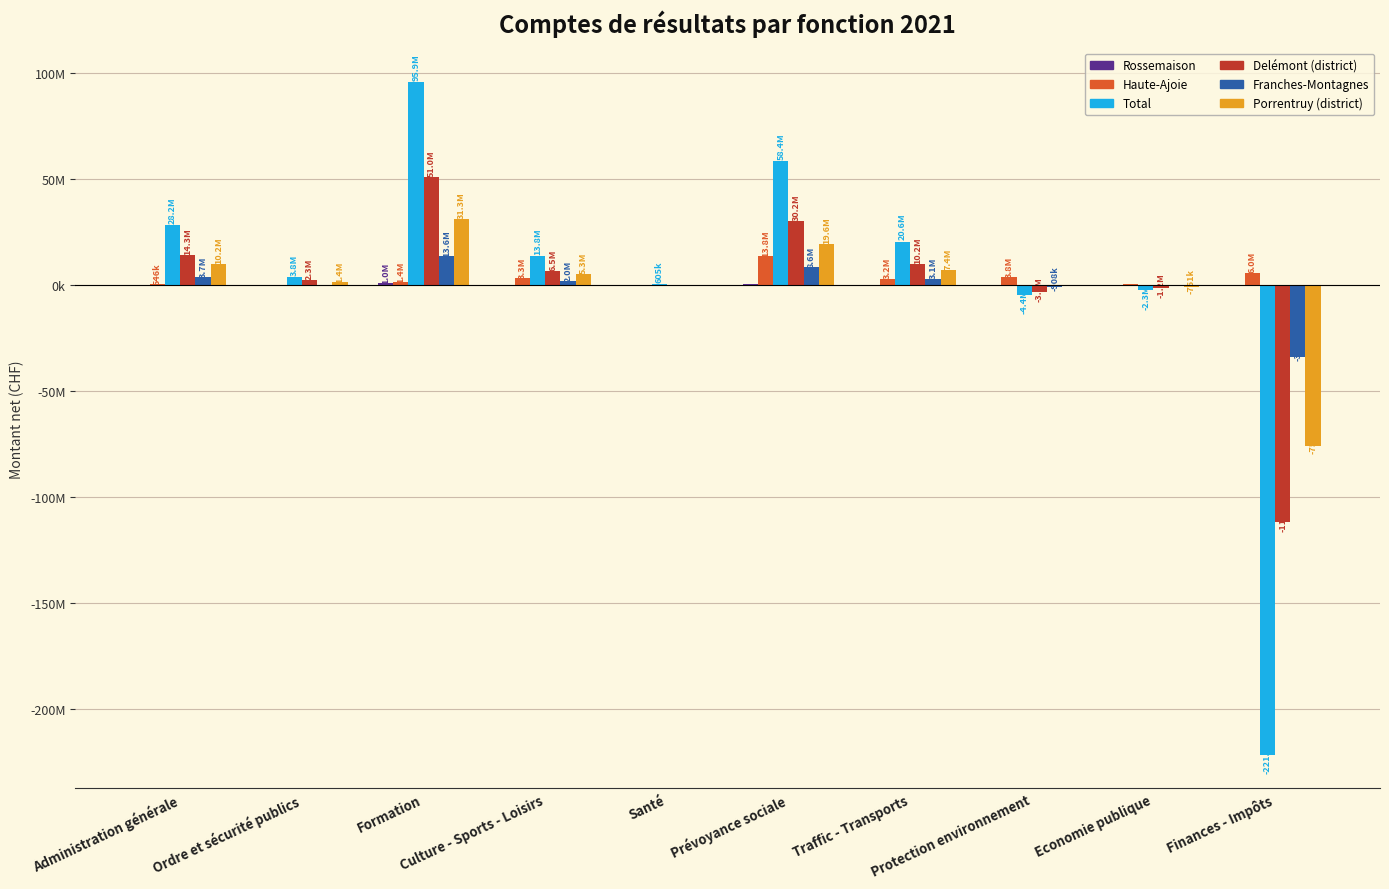

What are all the series names shown in the legend?

Rossemaison, Haute-Ajoie, Total, Delémont (district), Franches-Montagnes, Porrentruy (district)